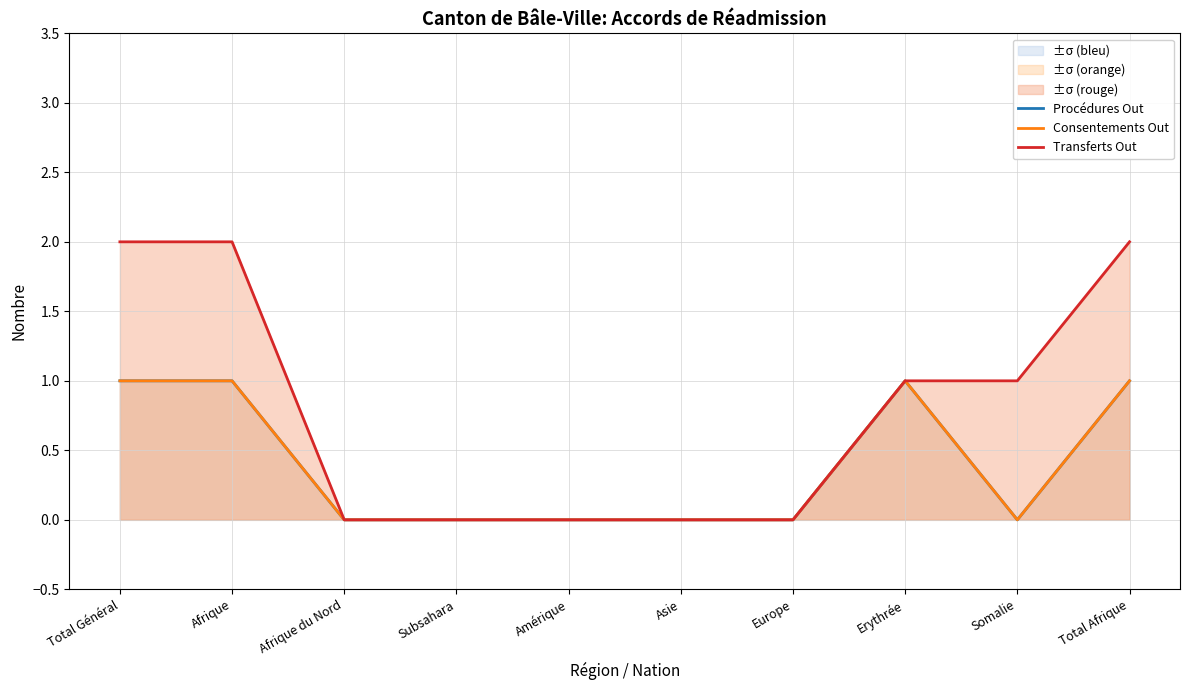

What value does the Transferts Out series have at Somalie?

1